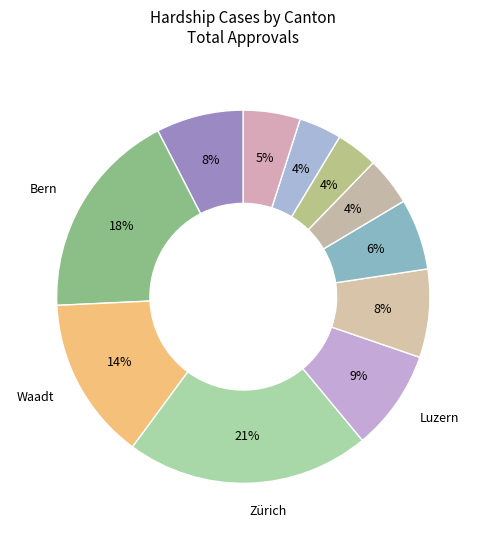

How many slices are in this pie chart?

11